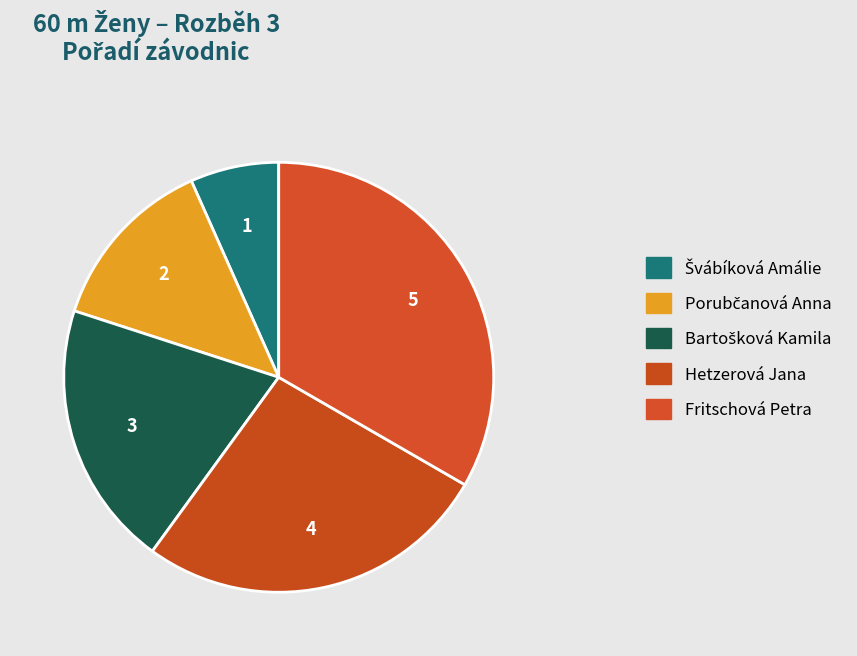

Count the number of slices in the pie.

5